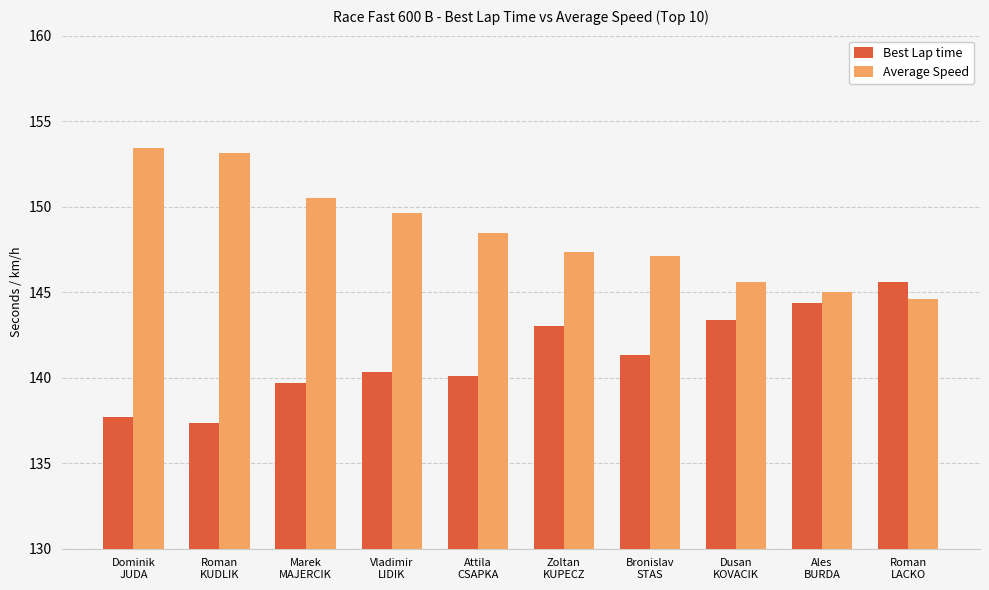

How many data points does each series have?

10